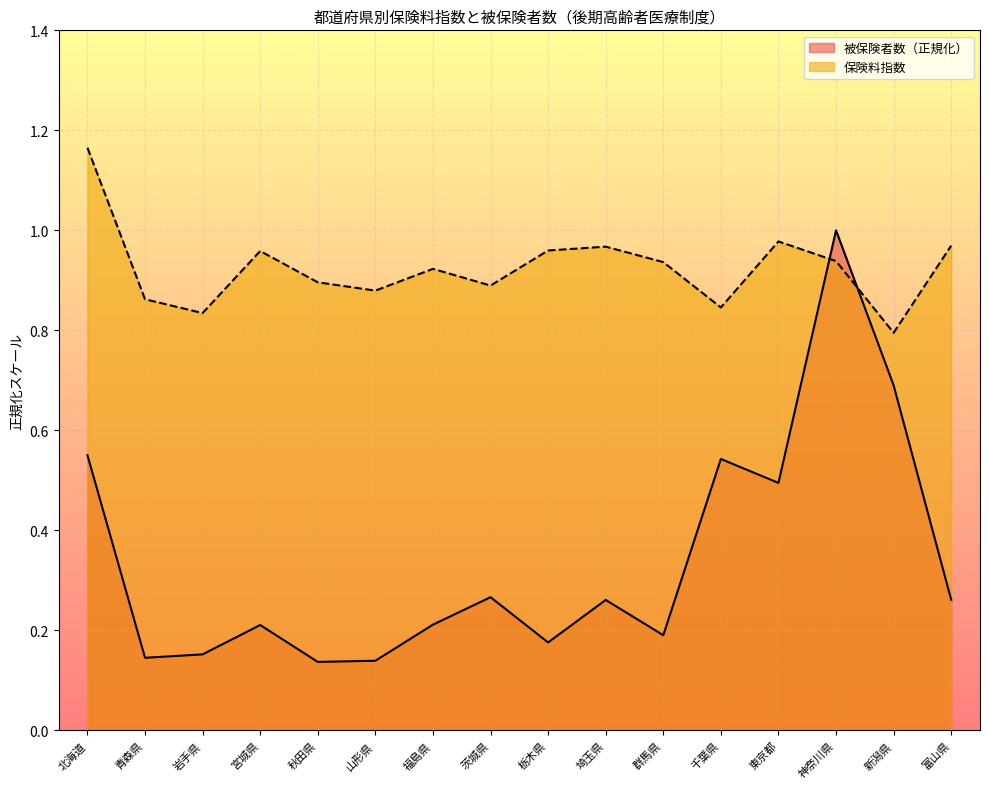

What is the label of the 7th point from the left?

福島県